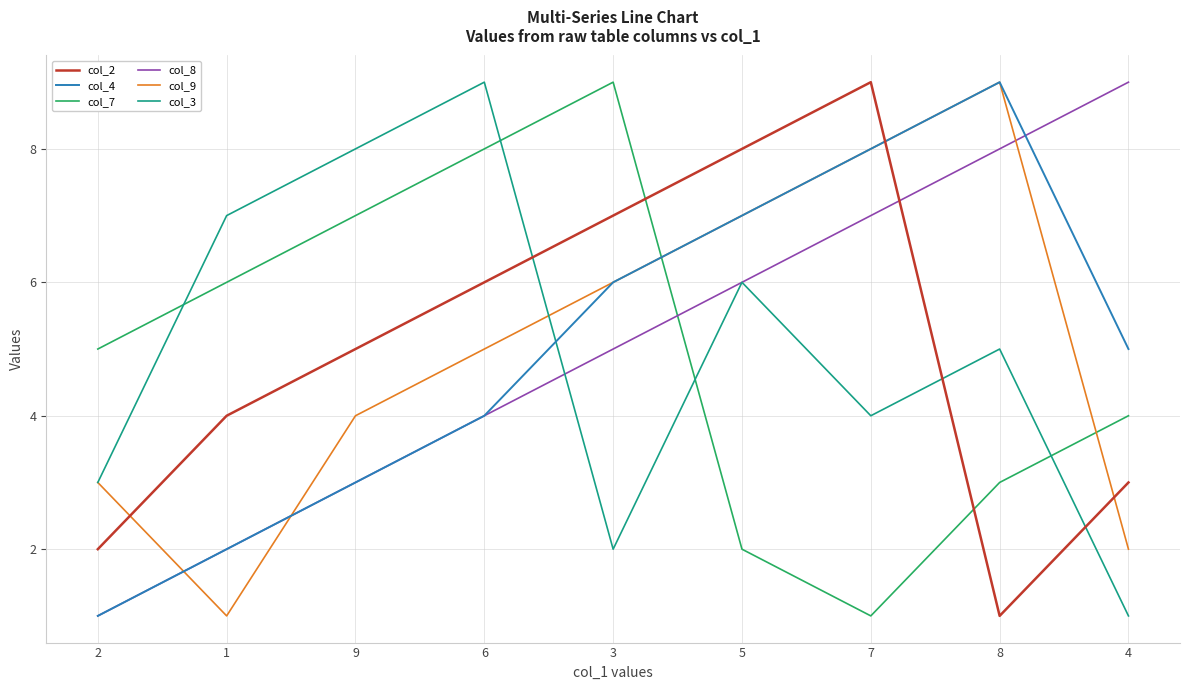

True or false: col_8 and col_7 cross at least once.

True